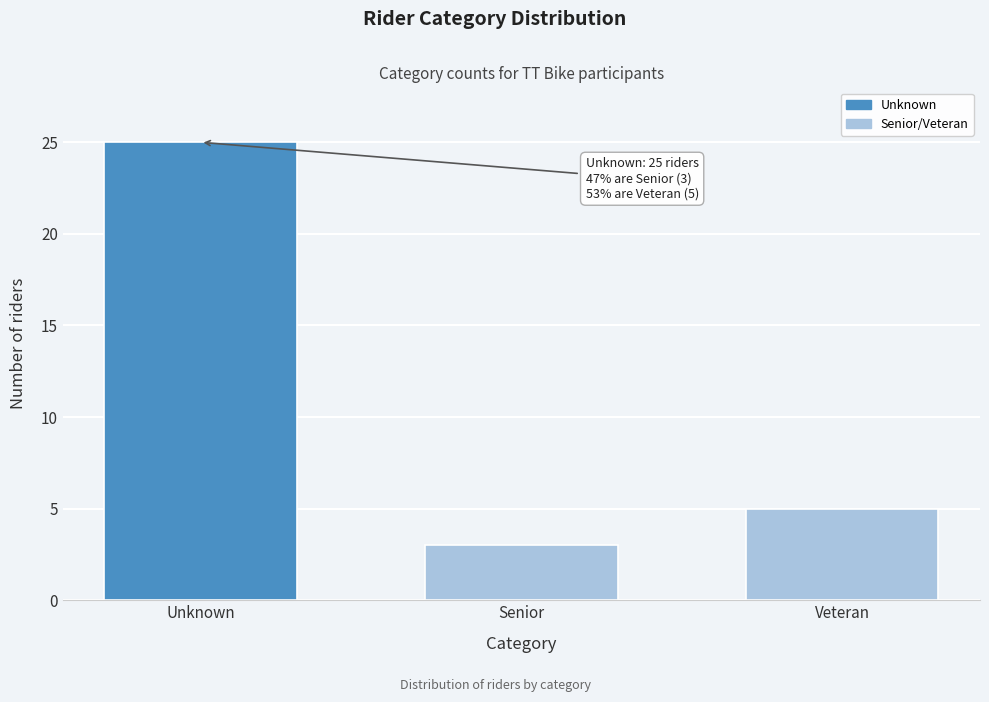

Reading left to right, list all the values displayed in this chart.

Unknown=25	Senior=3	Veteran=5